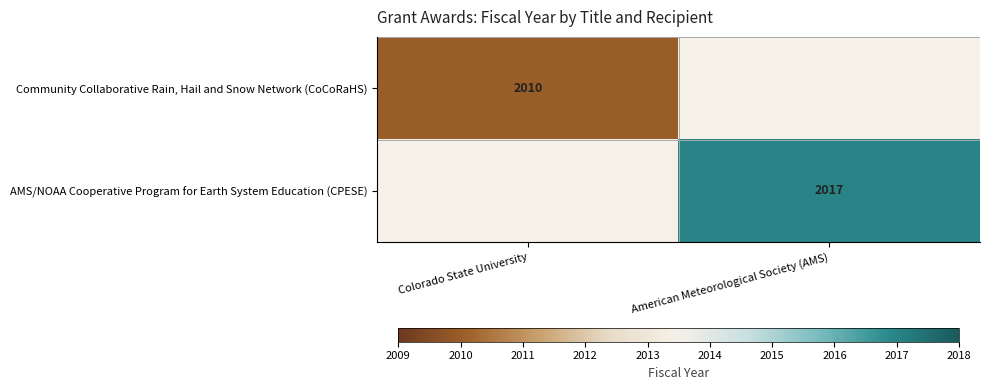

How many data points does each series have?

2